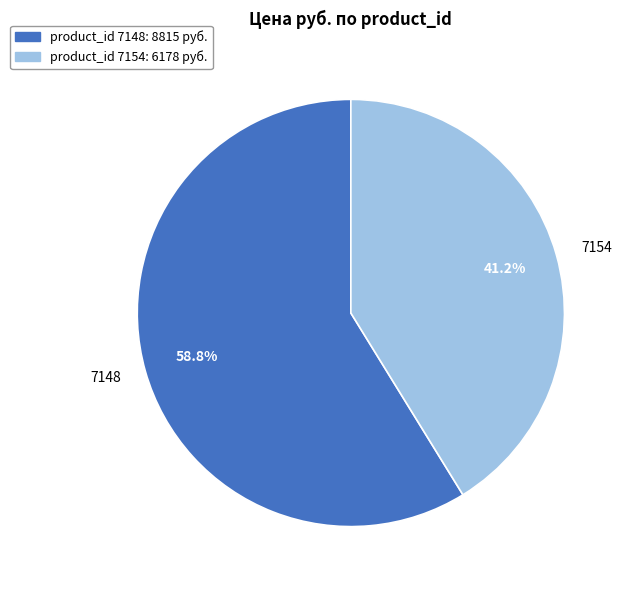

Rank the categories by value from highest to lowest.

7148, 7154